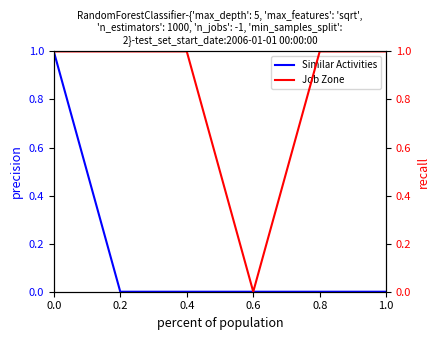

Where is the first local minimum for Job Zone?

0.6